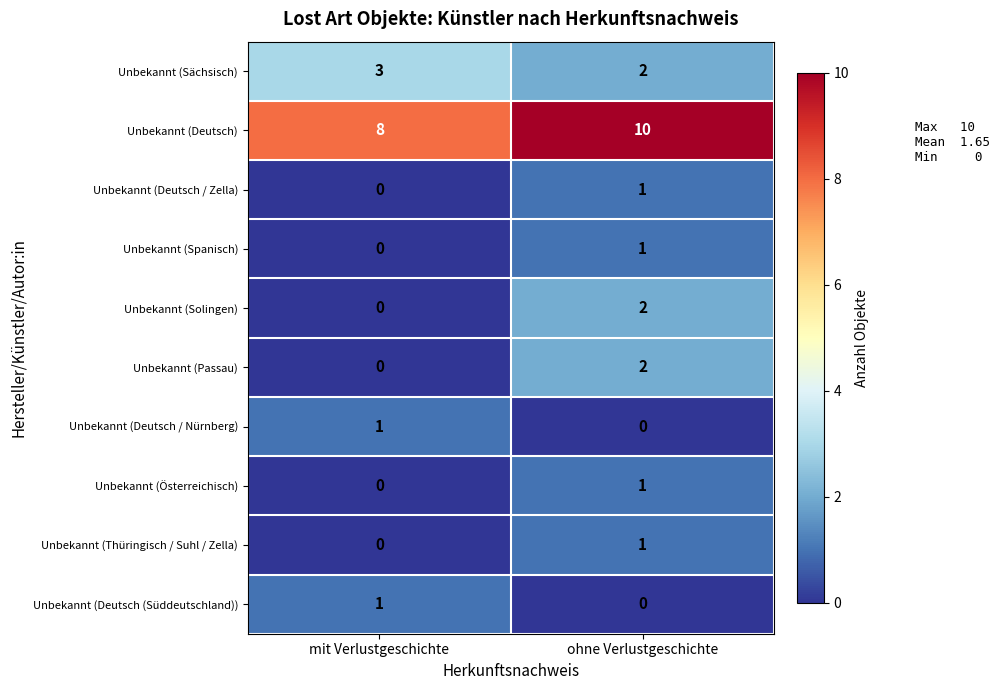

At which category is the sum across all series the highest?

ohne Verlustgeschichte